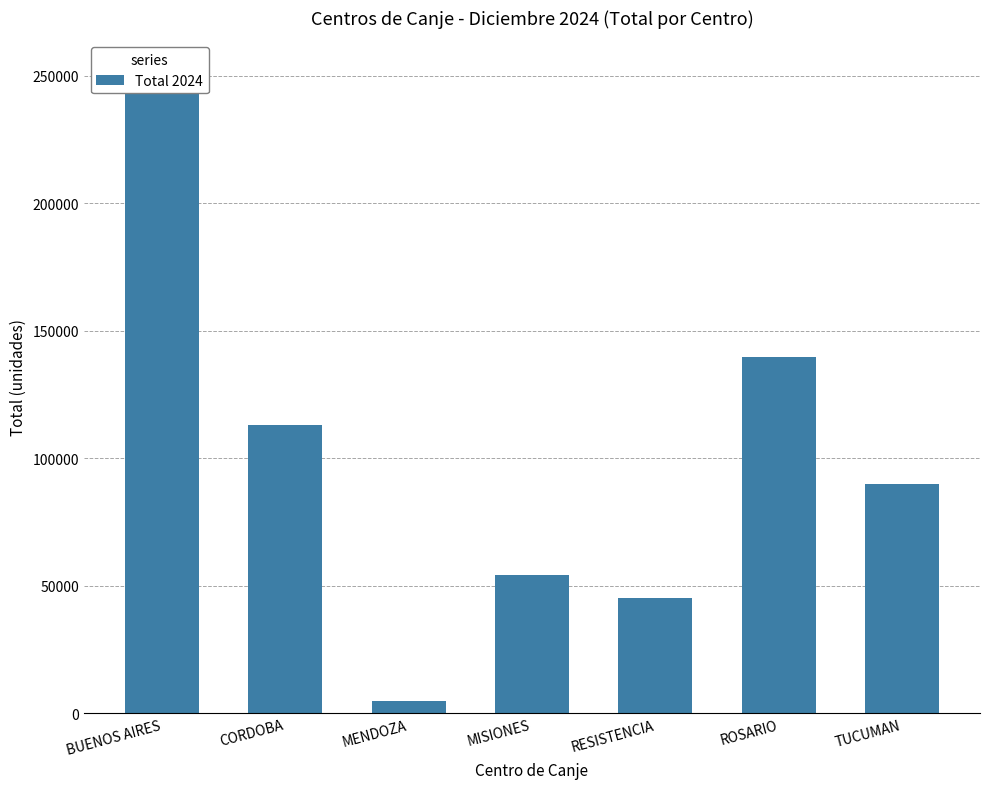

At which label does the data first exceed 89872?

BUENOS AIRES